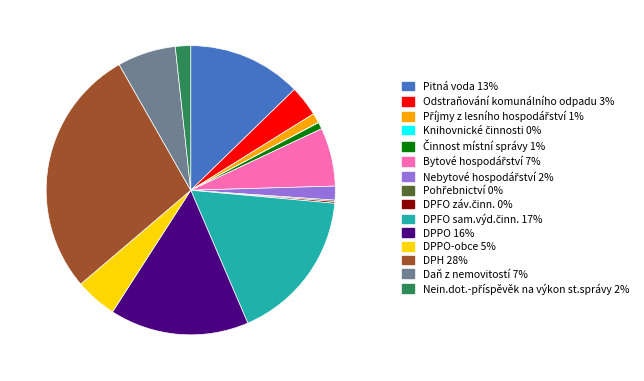

What is the ratio of the value at DPPO 16% to the value at Odstraňování komunálního odpadu 3%?

4.5